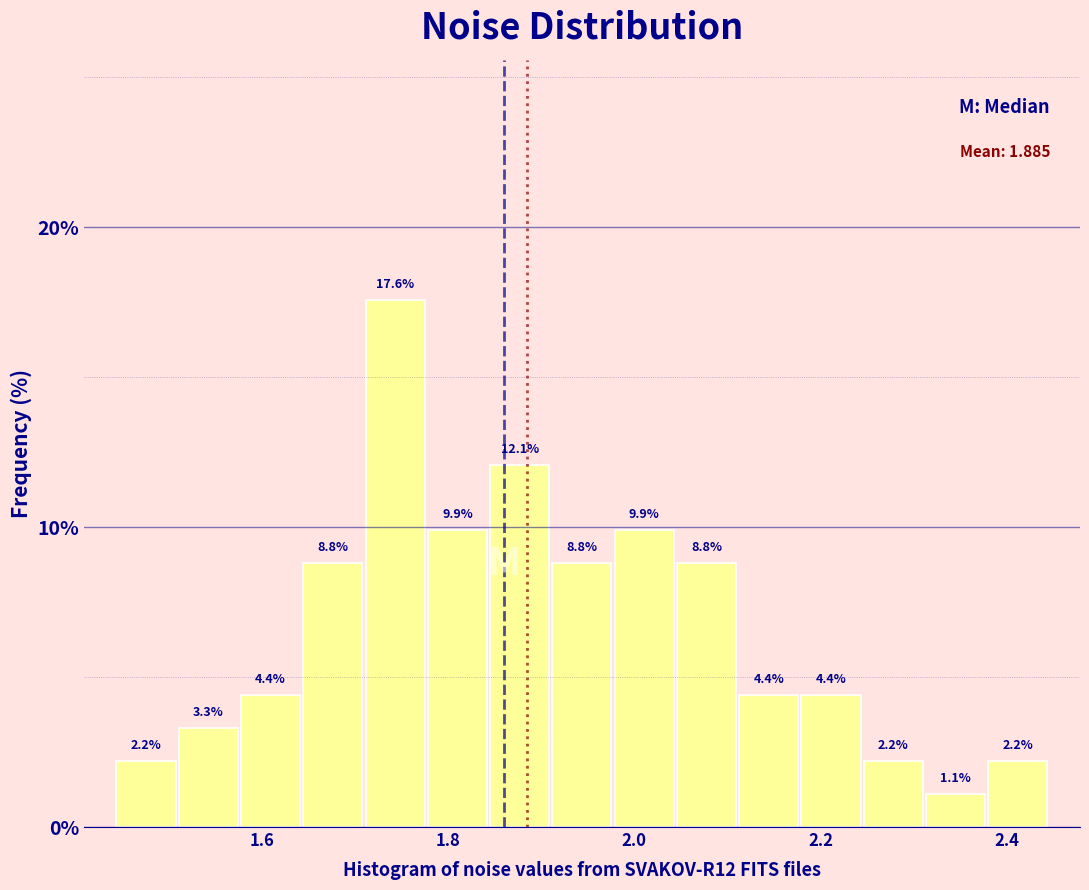

Read against the x-axis, roughly where is the centre of the tallest bar?

1.74